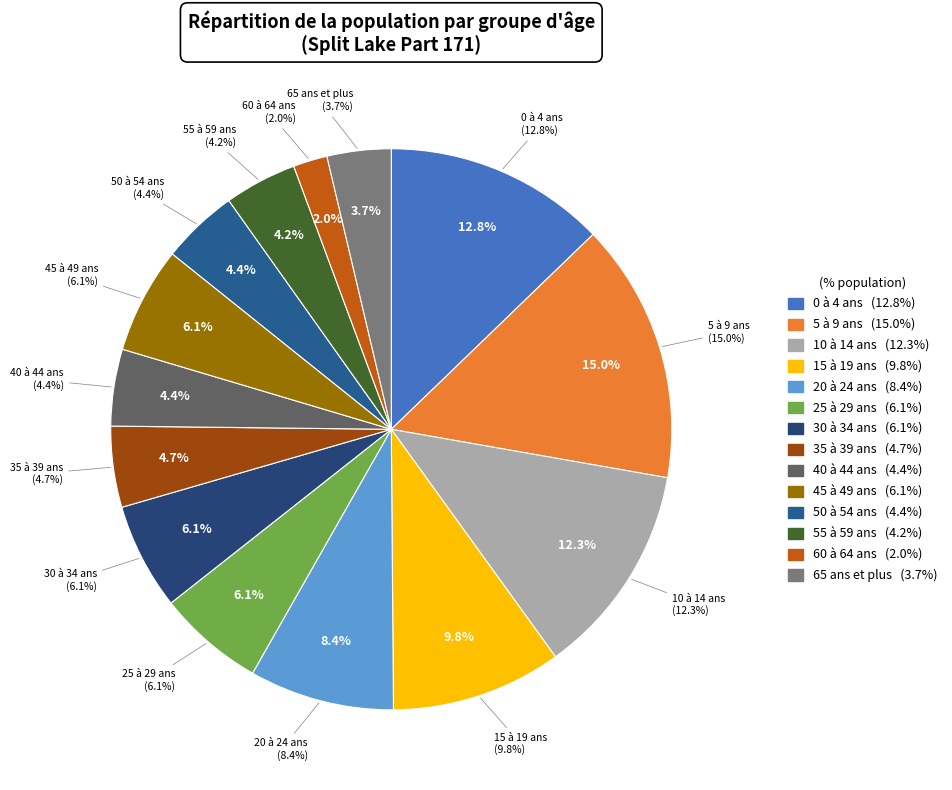

Between 30 à 34 ans and 25 à 29 ans, which is larger?

30 à 34 ans